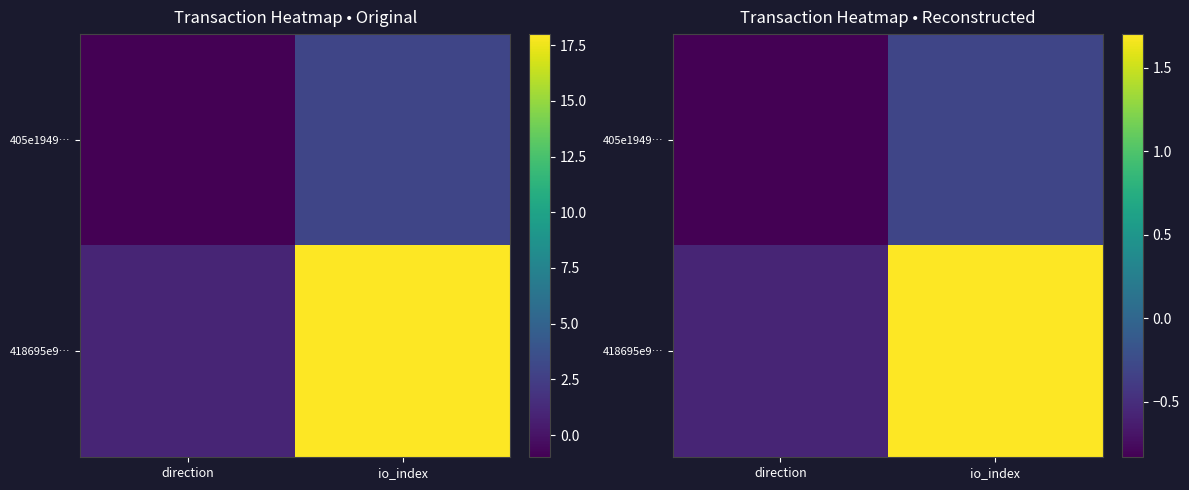

What is the difference between the 405e1949… values at direction and io_index?

0.5